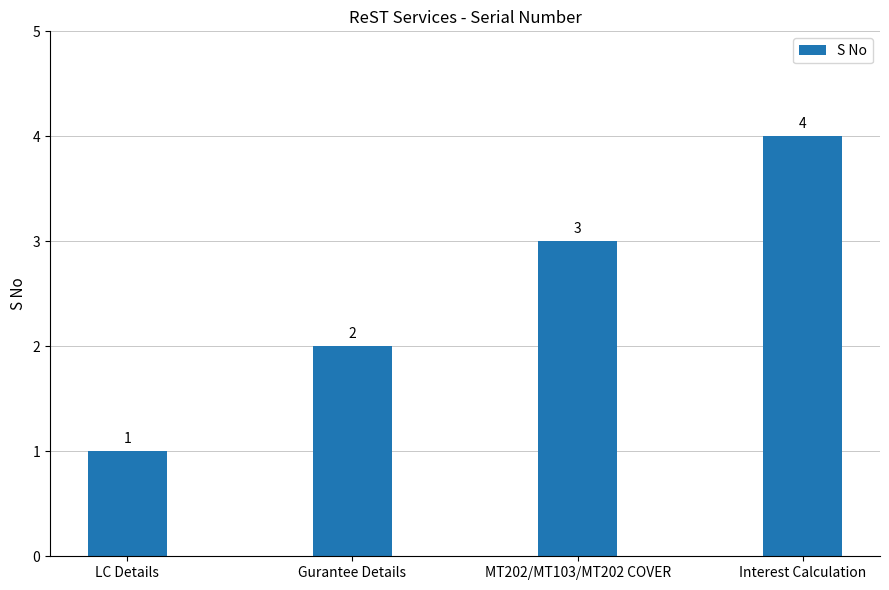

Reading right to left, list all the values displayed in this chart.

4	3	2	1